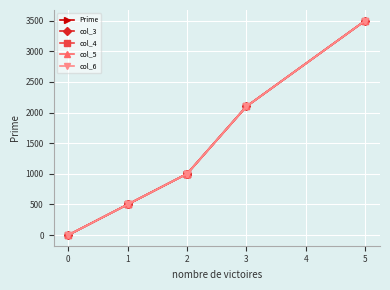

The value of Prime at 1 is 288. True or false?

False